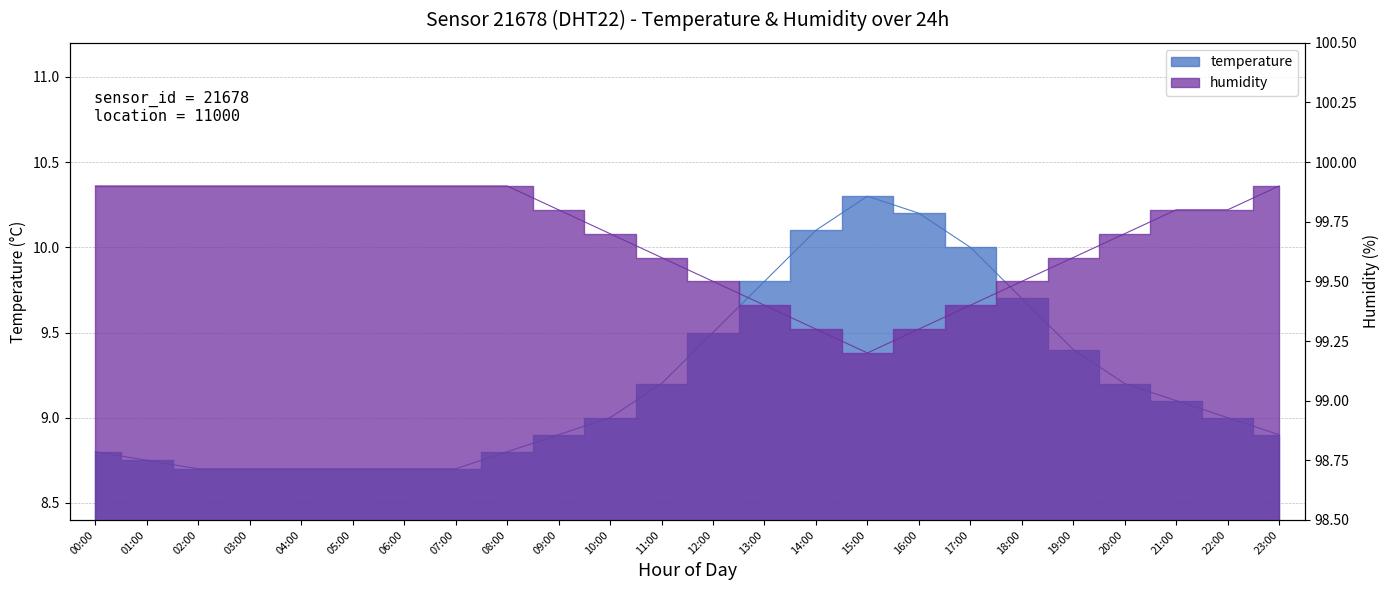

Reading right to left, extract all data points from this chart.

temperature: 23:00=8.9	22:00=9.0	21:00=9.1	20:00=9.2	19:00=9.4	18:00=9.7	17:00=10.0	16:00=10.2	15:00=10.3	14:00=10.1	13:00=9.8	12:00=9.5	11:00=9.2	10:00=9.0	09:00=8.9	08:00=8.8	07:00=8.7	06:00=8.7	05:00=8.7	04:00=8.7	03:00=8.7	02:00=8.7	01:00=8.8	00:00=8.8
humidity: 23:00=99.9	22:00=99.8	21:00=99.8	20:00=99.7	19:00=99.6	18:00=99.5	17:00=99.4	16:00=99.3	15:00=99.2	14:00=99.3	13:00=99.4	12:00=99.5	11:00=99.6	10:00=99.7	09:00=99.8	08:00=99.9	07:00=99.9	06:00=99.9	05:00=99.9	04:00=99.9	03:00=99.9	02:00=99.9	01:00=99.9	00:00=99.9